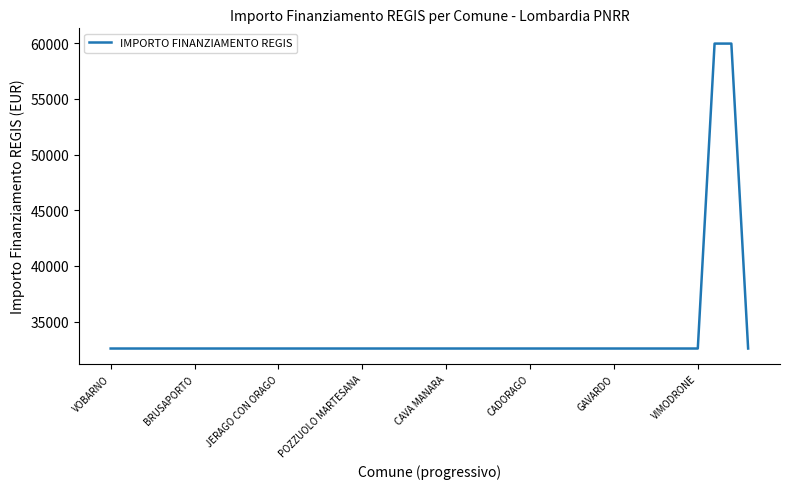

Reading left to right, extract all data points from this chart.

32589	32589	32589	32589	32589	32589	32589	32589	32589	32589	32589	32589	32589	32589	32589	32589	32589	32589	32589	32589	32589	32589	32589	32589	32589	32589	32589	32589	32589	32589	32589	32589	32589	32589	32589	32589	59966	59966	32589